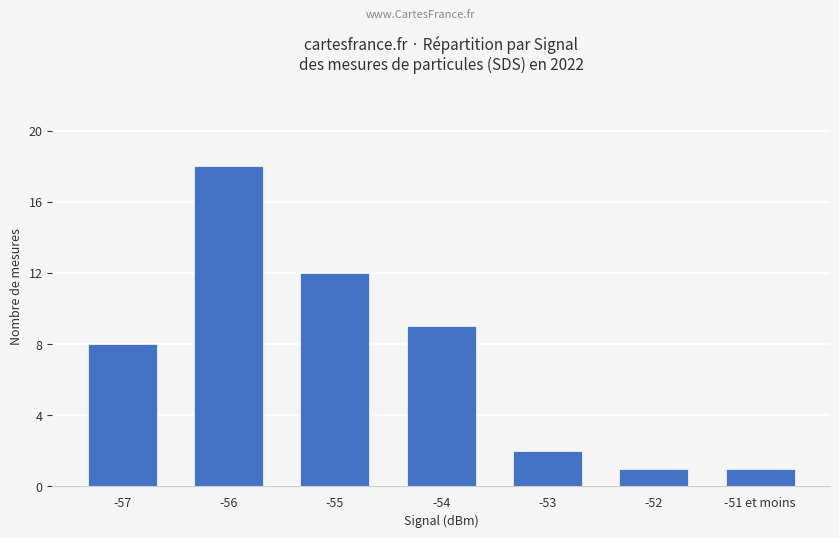

True or false: the data shows 3 at -53.

False